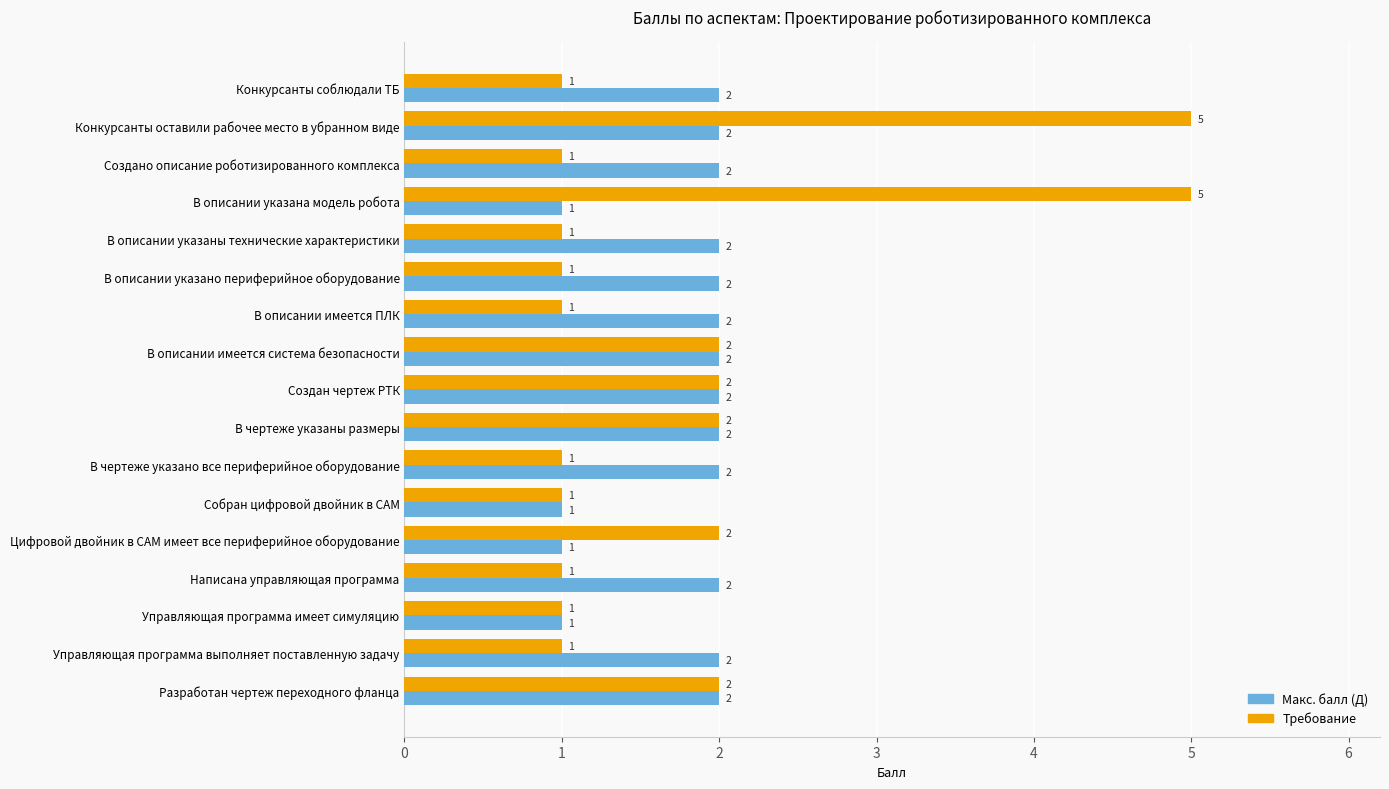

What is the maximum value shown in the chart?

5